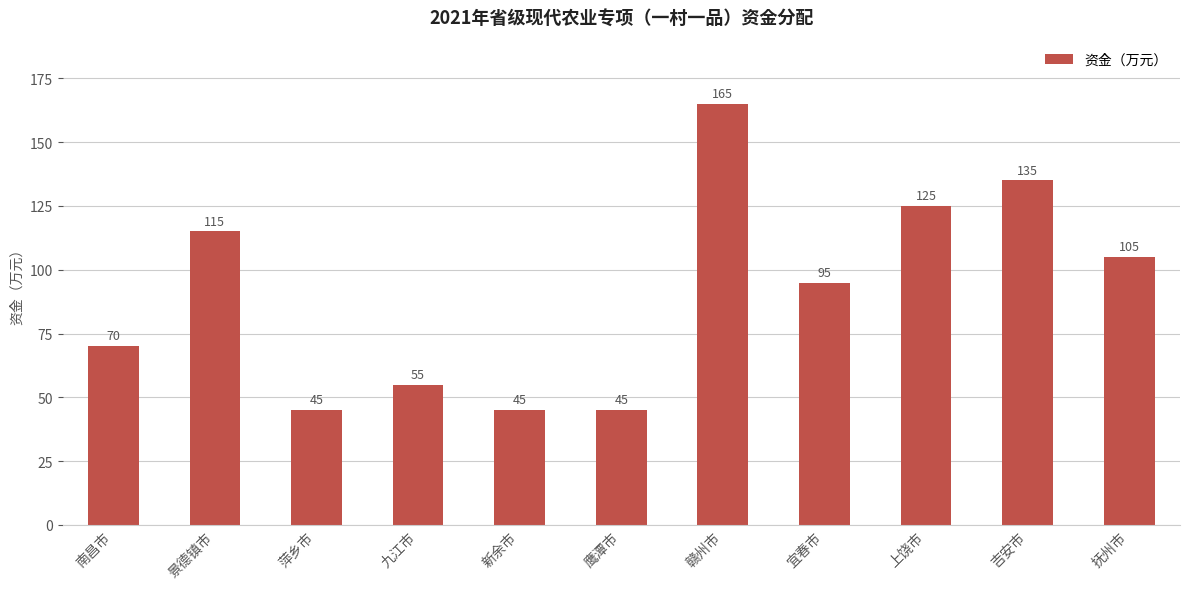

What is the difference between the values at 萍乡市 and 上饶市?

80